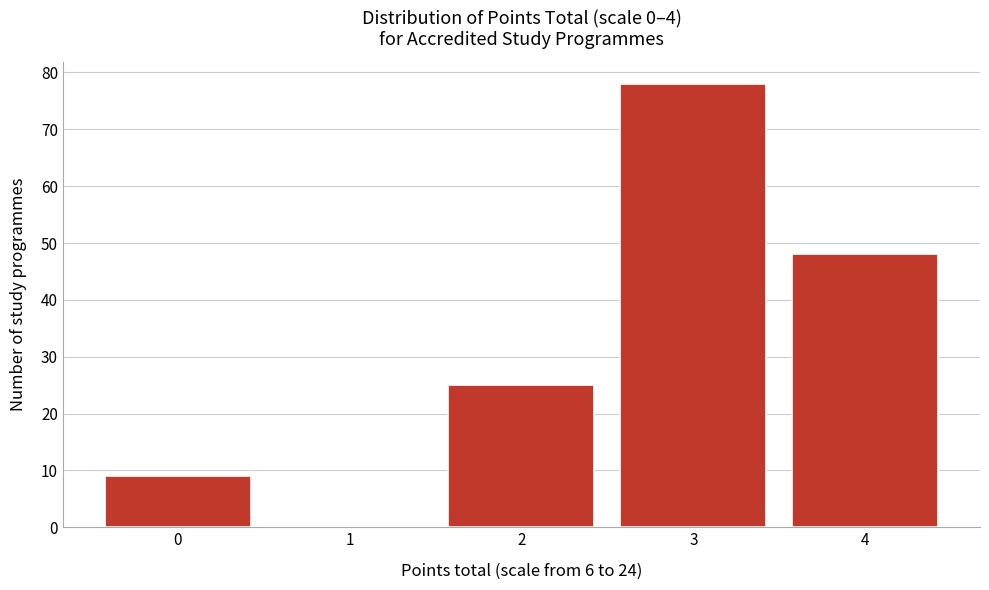

How tall is the bar that spans -0.5 to 0.5 on the x-axis? The values are not printed on the chart, so give them approximately, as read against the axis.

9